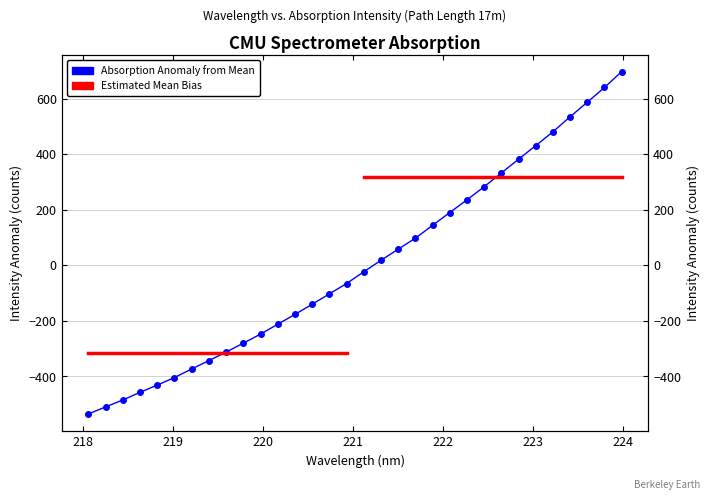

How many lines are shown in the chart?

1